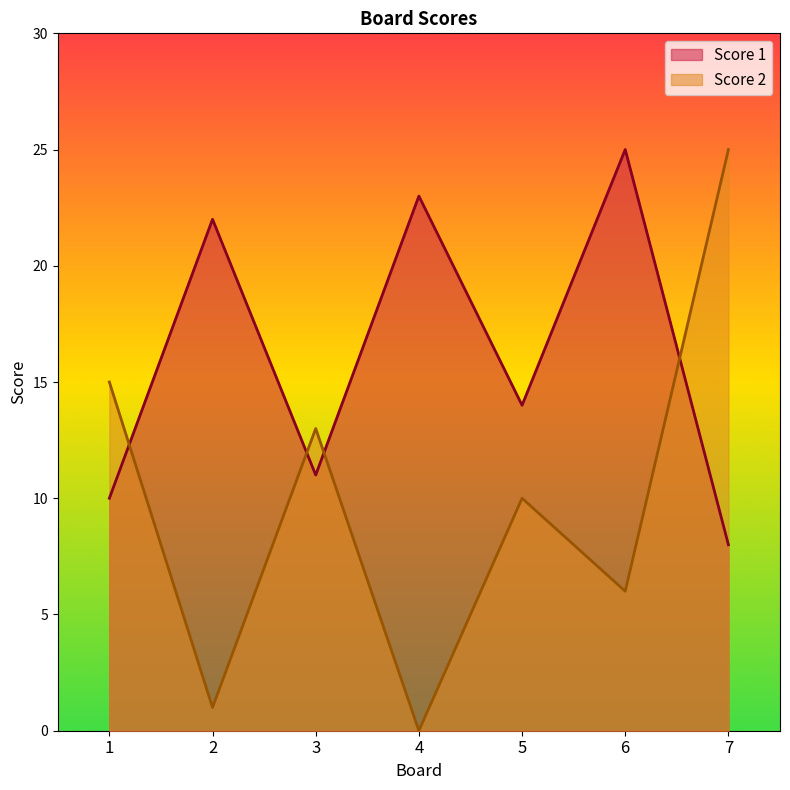

How many interior local valleys does the Score 1 series have?

2